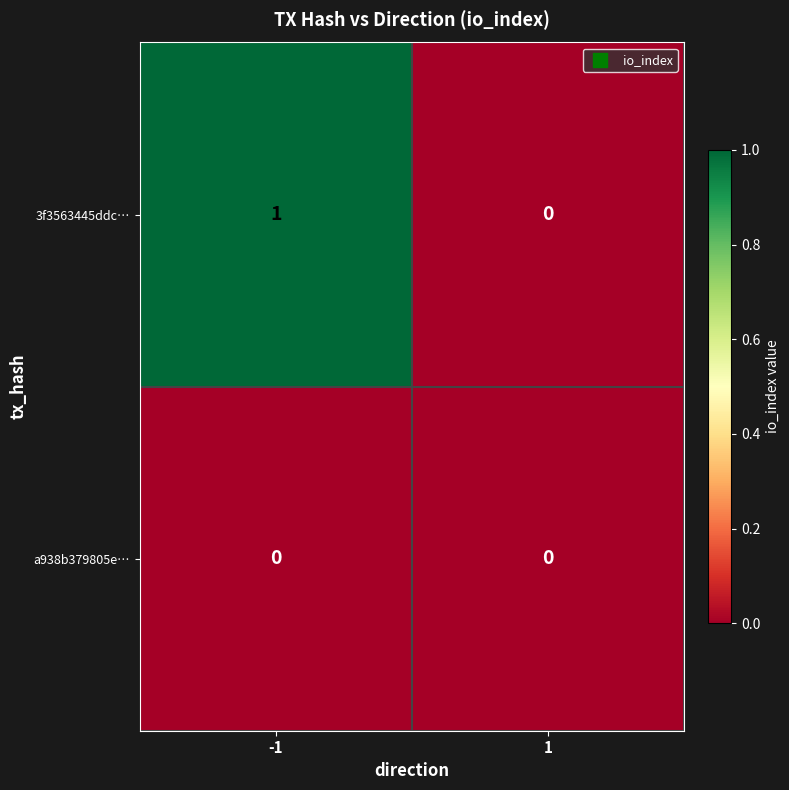

Which series has the largest range (max minus min)?

3f3563445ddc…